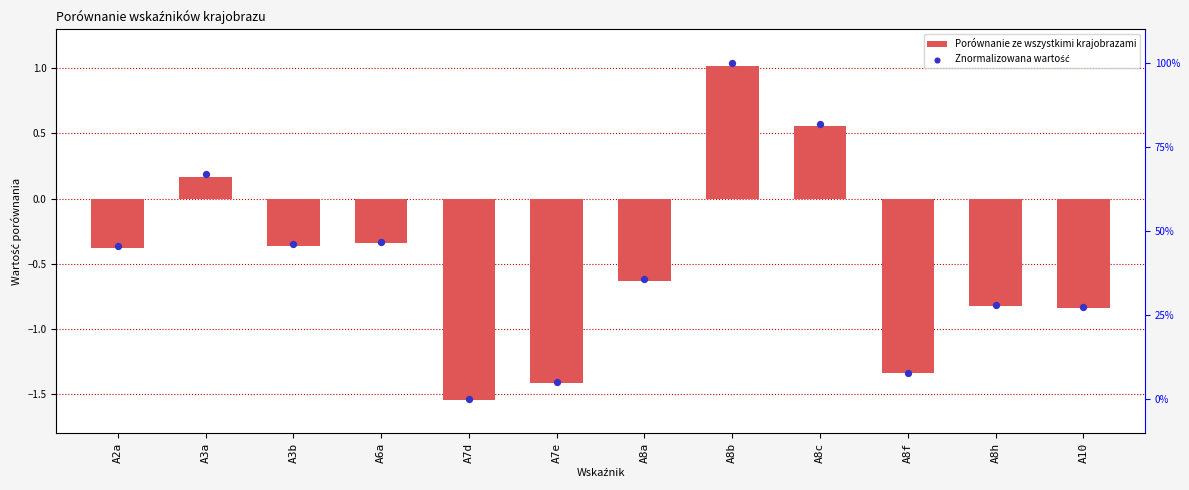

At which category is the sum across all series the highest?

A8b